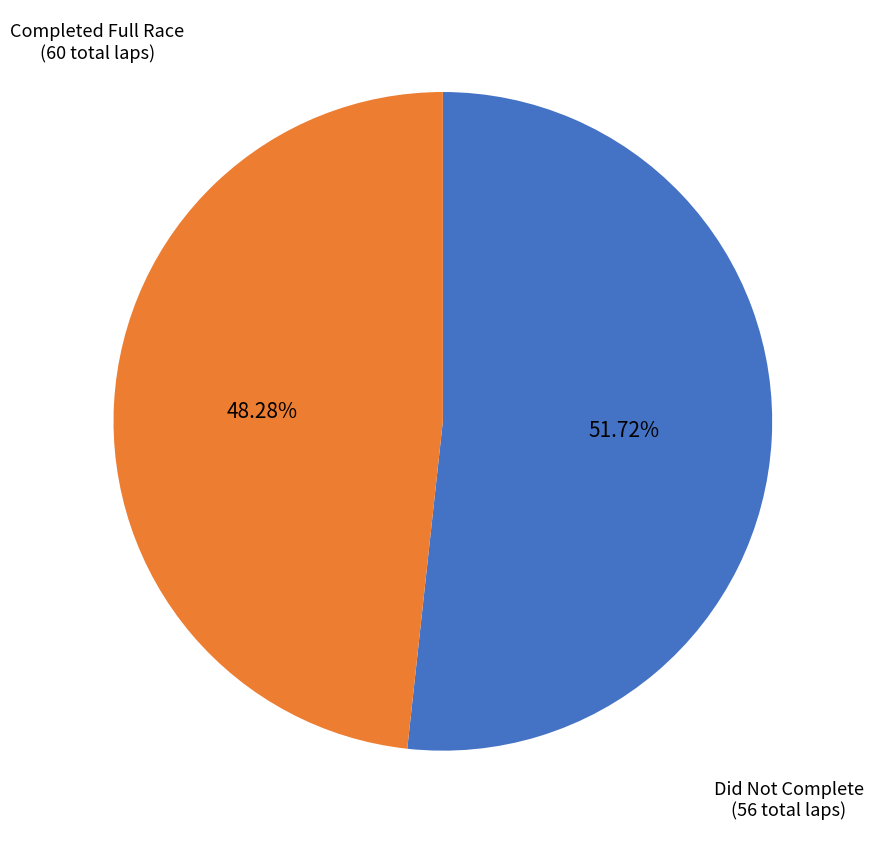

Is there any slice that represents more than half of the pie?

Yes